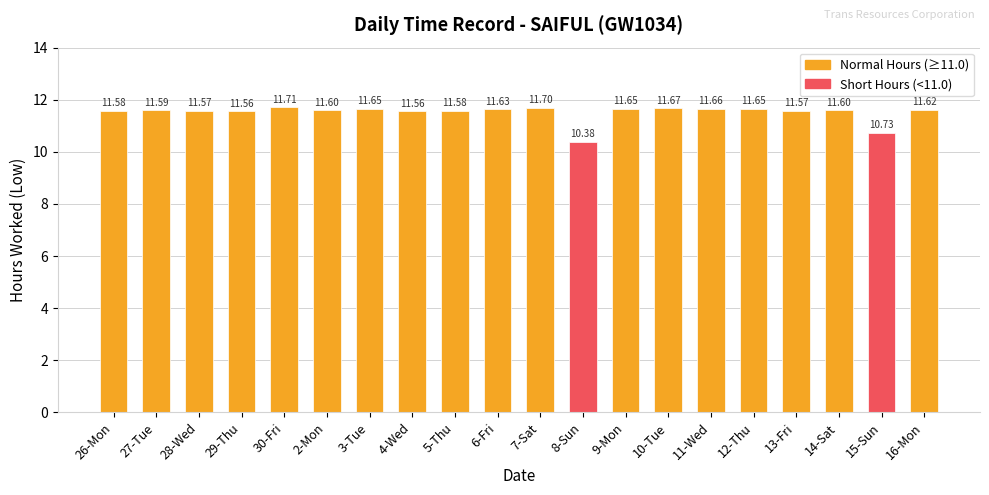

Where does the data first go above 11?

26-Mon